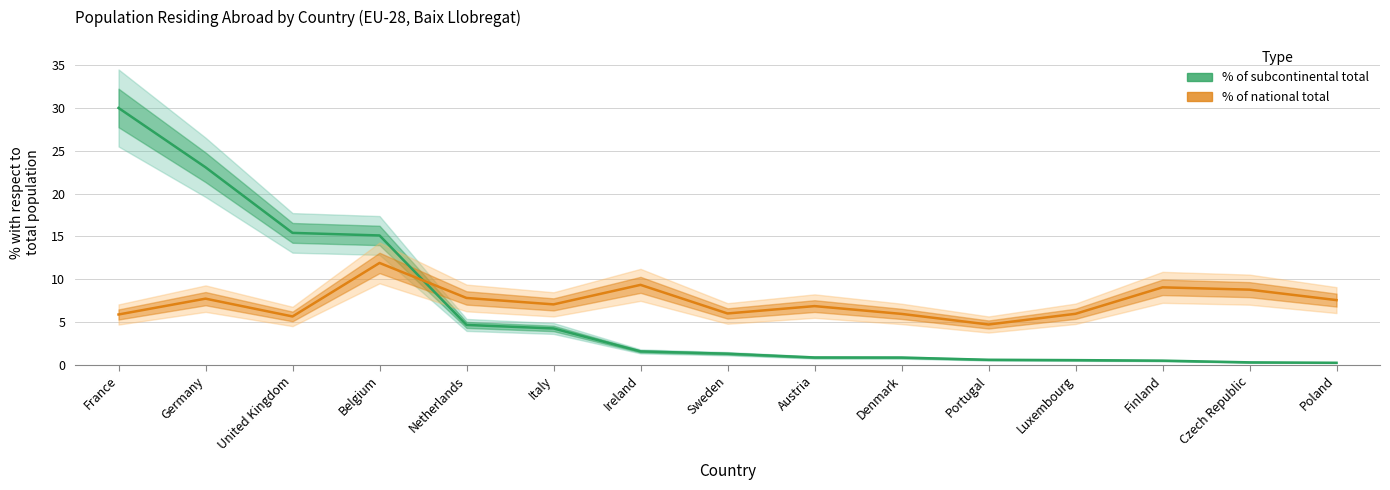

Which category has the highest value in the % of national total series?

Belgium